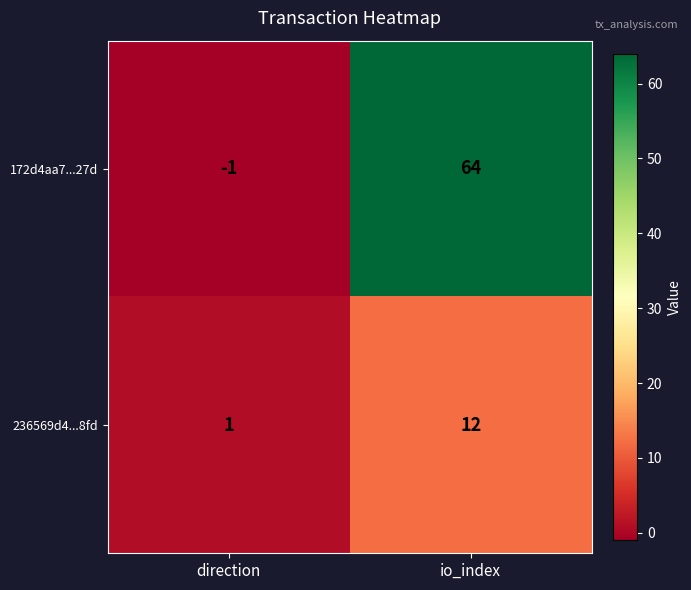

What is the minimum value shown in the chart?

-1